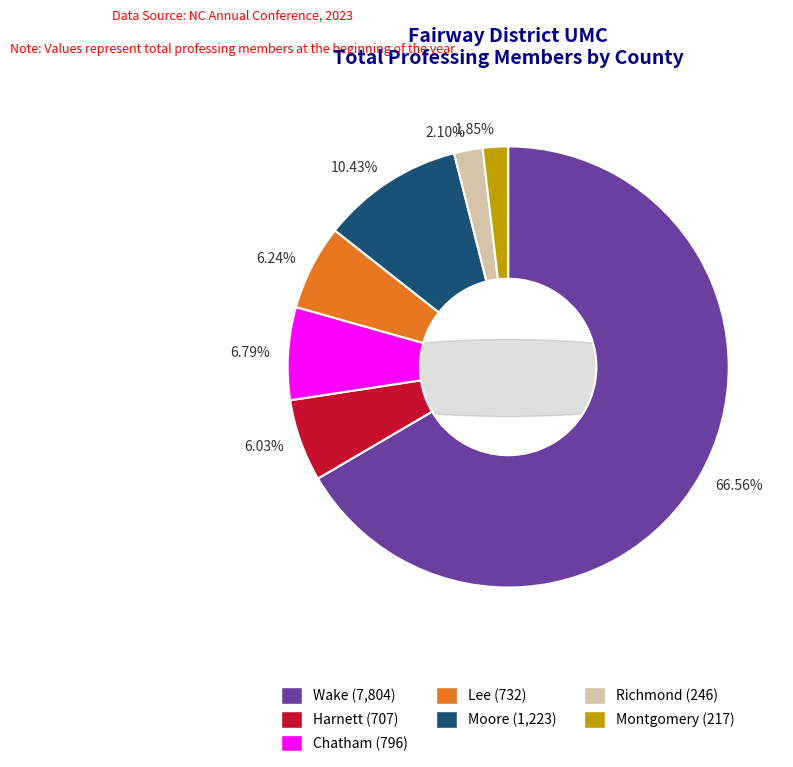

The Richmond slice represents 2% of the pie. True or false?

True